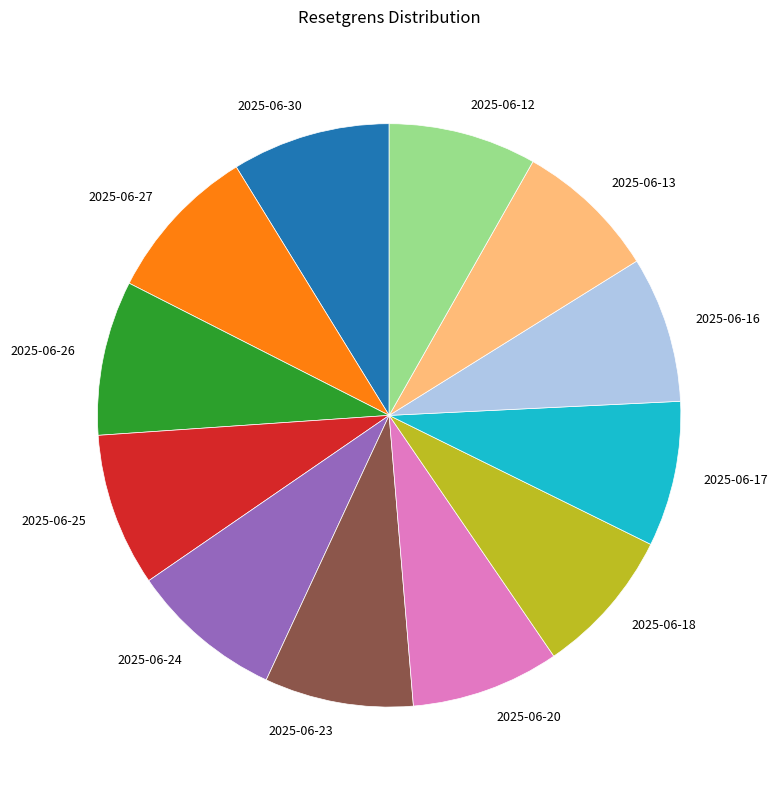

Is 2025-06-13 the majority of the pie?

No